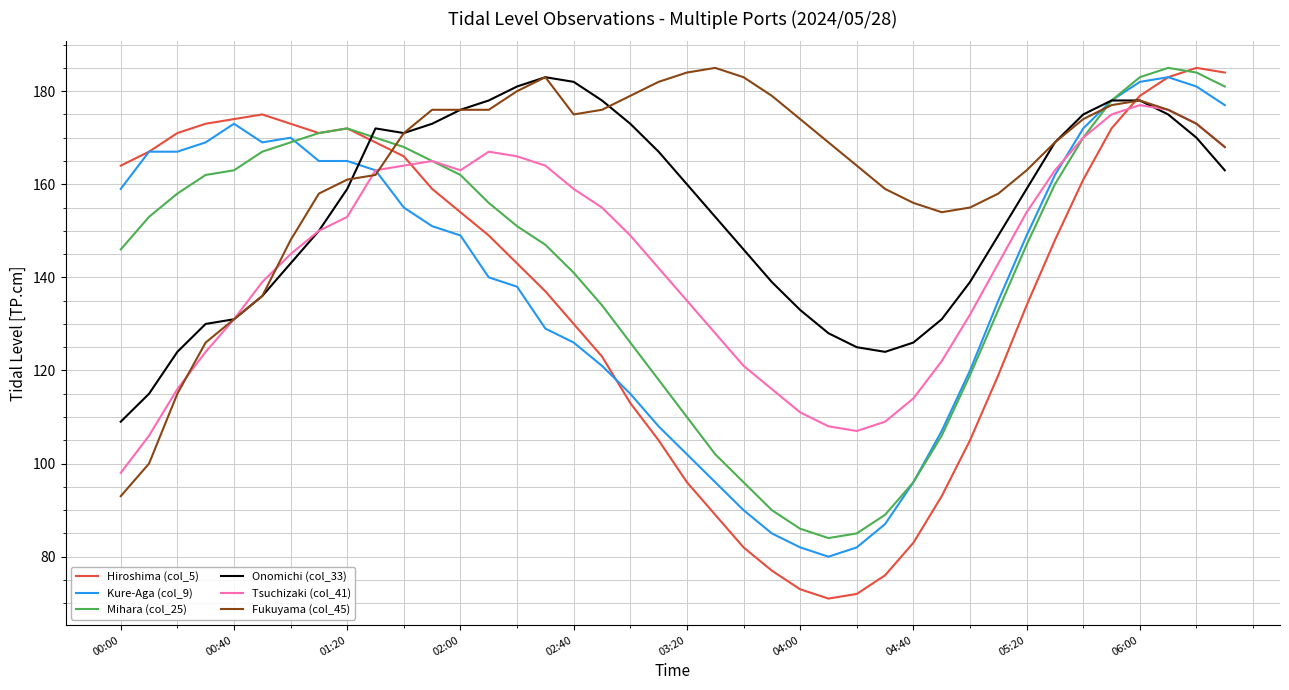

Which series has the largest total across all categories?

Fukuyama (col_45)